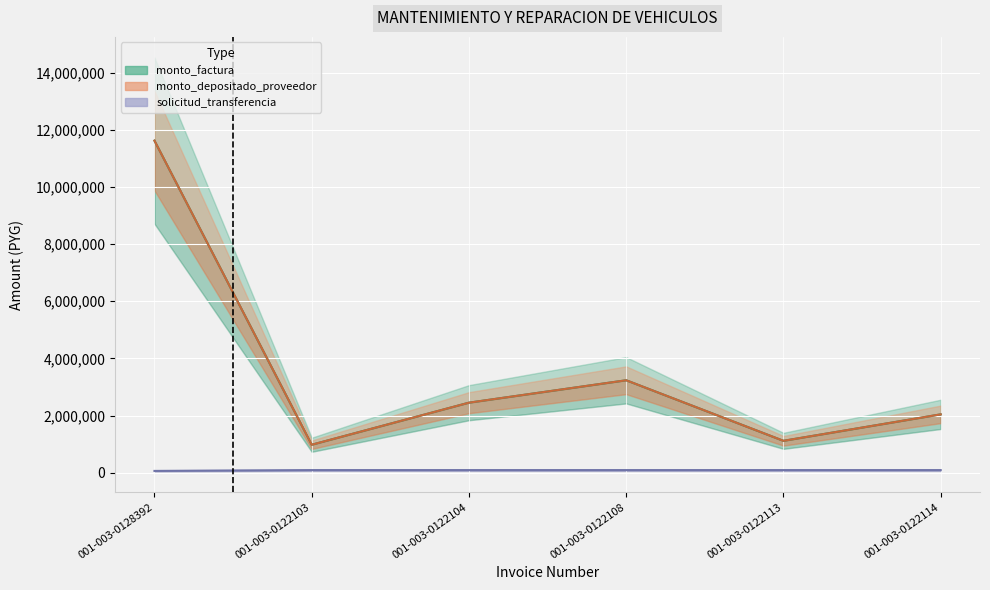

Which series has the largest range (max minus min)?

monto_factura